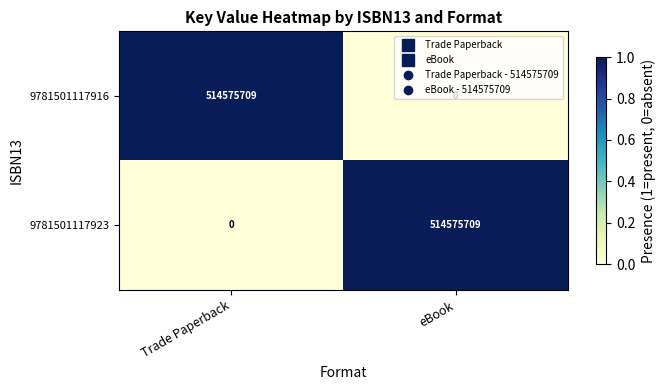

What is the sum of the 9781501117923 values at eBook and Trade Paperback?

514575709